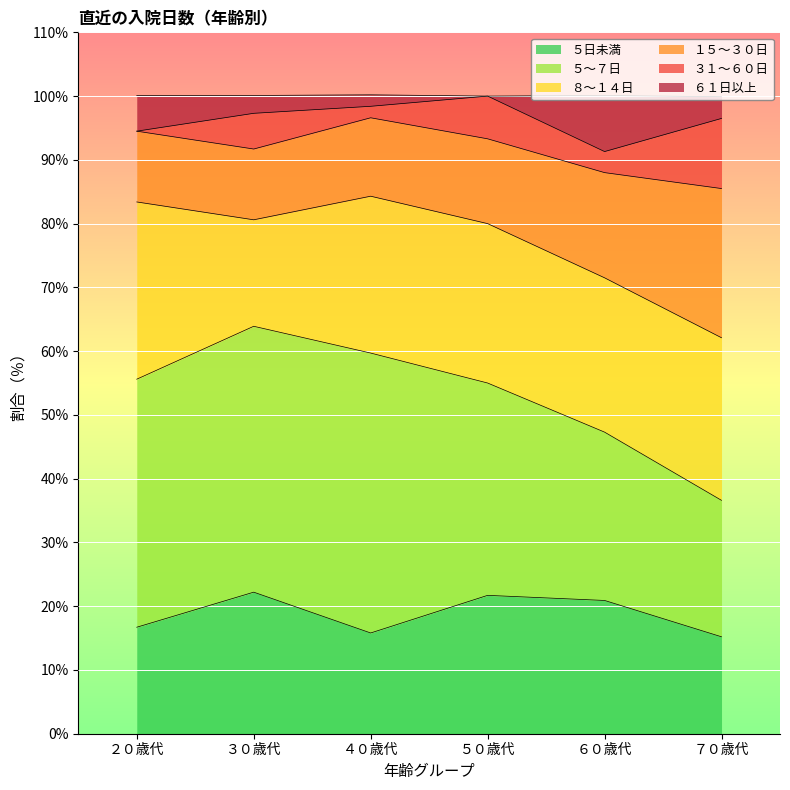

The value of ３１～６０日 at ６０歳代 is 3.3. True or false?

True